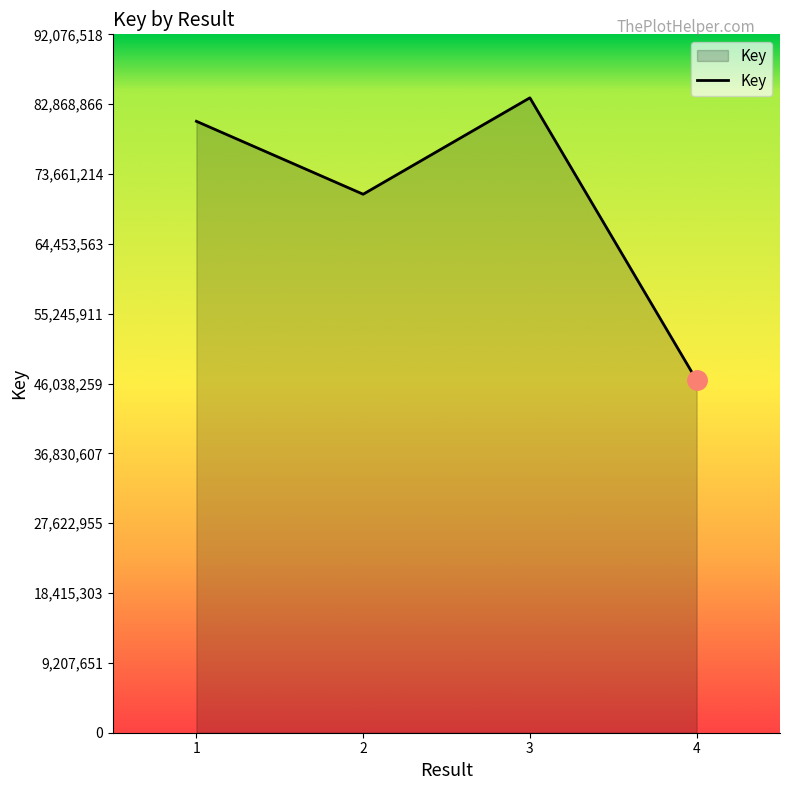

What is the maximum value shown in the chart?

83705926